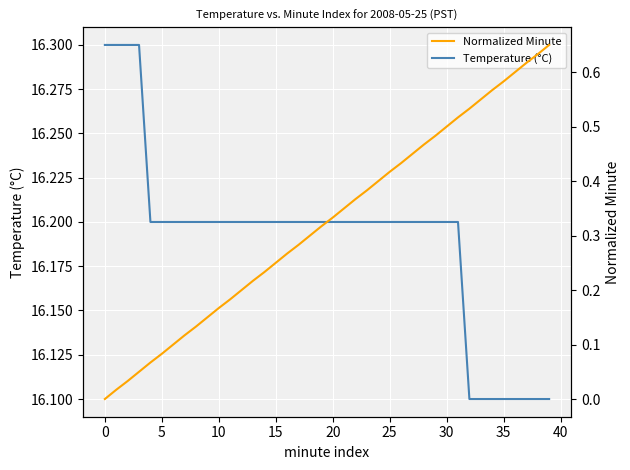

What is the maximum value for Temperature (°C)?

16.3